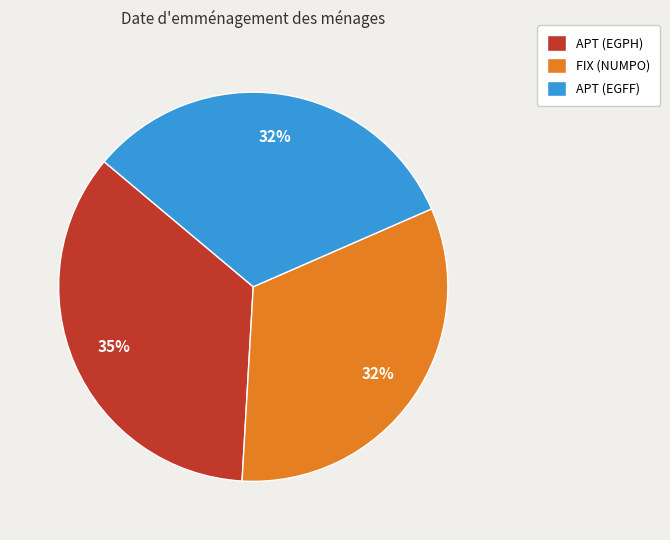

Do APT (EGPH) and FIX (NUMPO) together represent more than half of the pie?

Yes